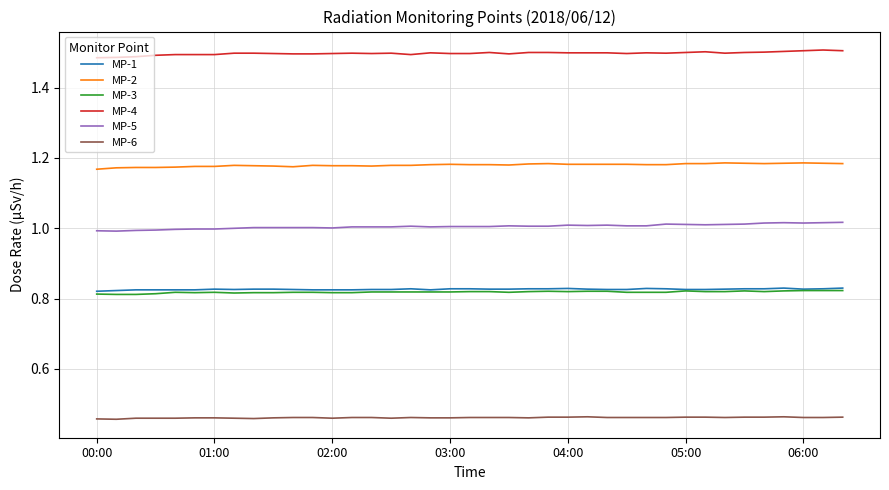

True or false: MP-4 and MP-1 cross at least once.

False